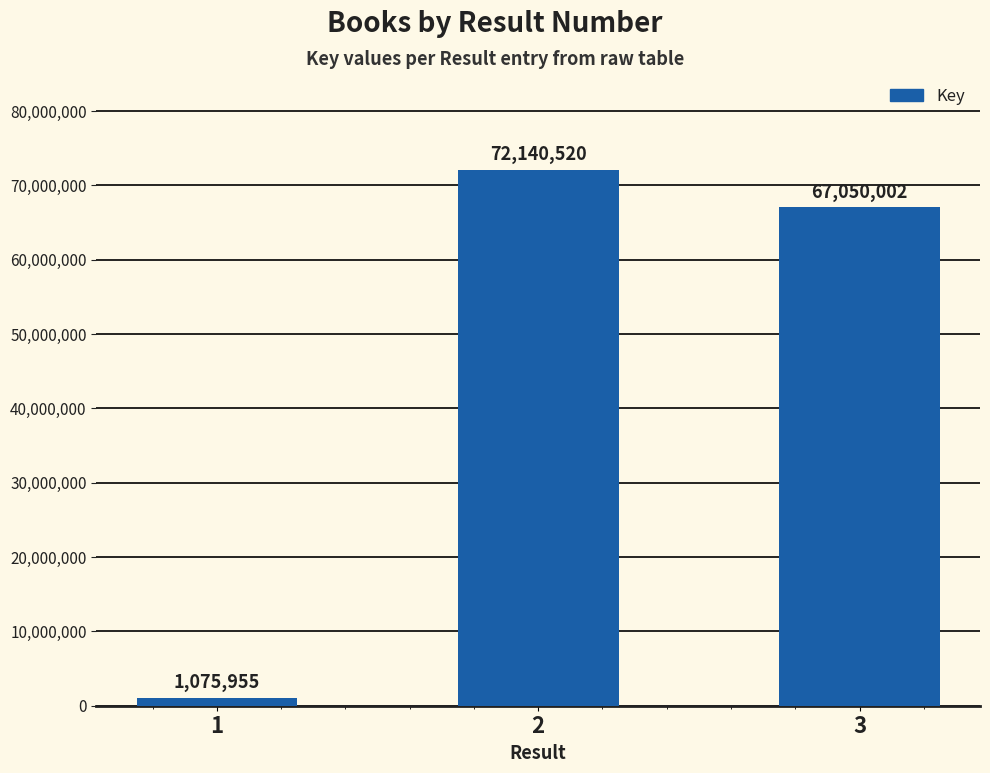

Which label corresponds to the largest value in the chart?

2